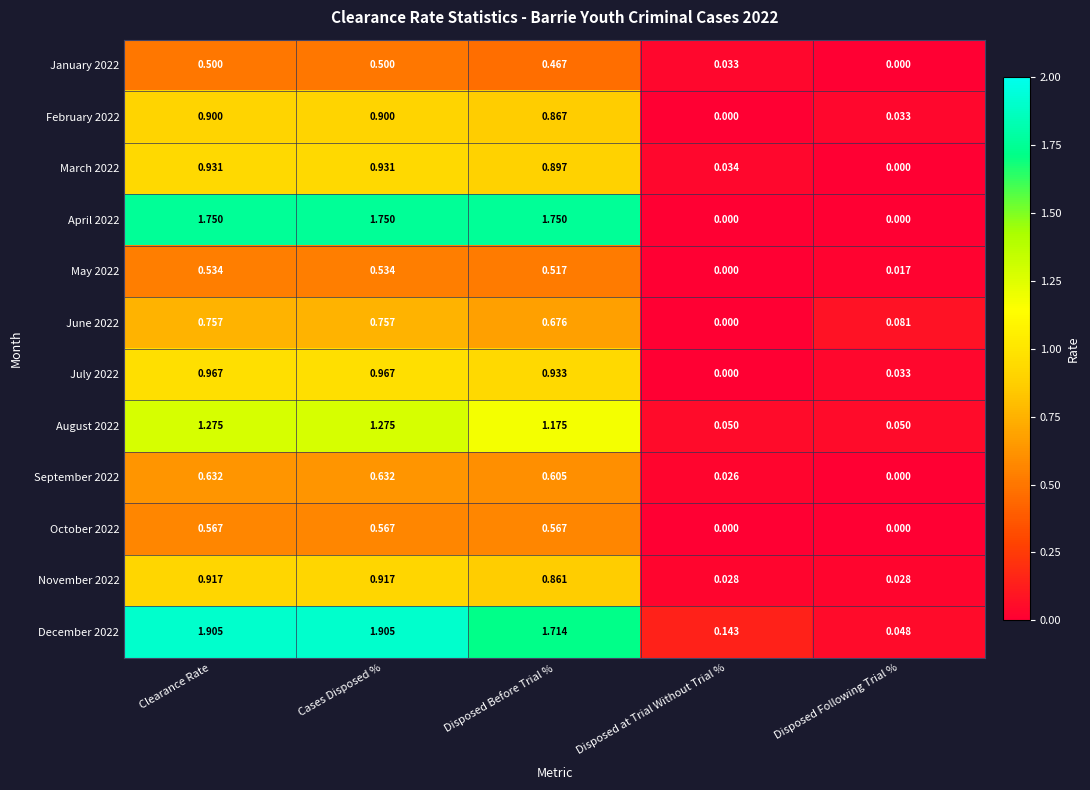

At which label does March 2022 reach its minimum?

Disposed Following Trial %